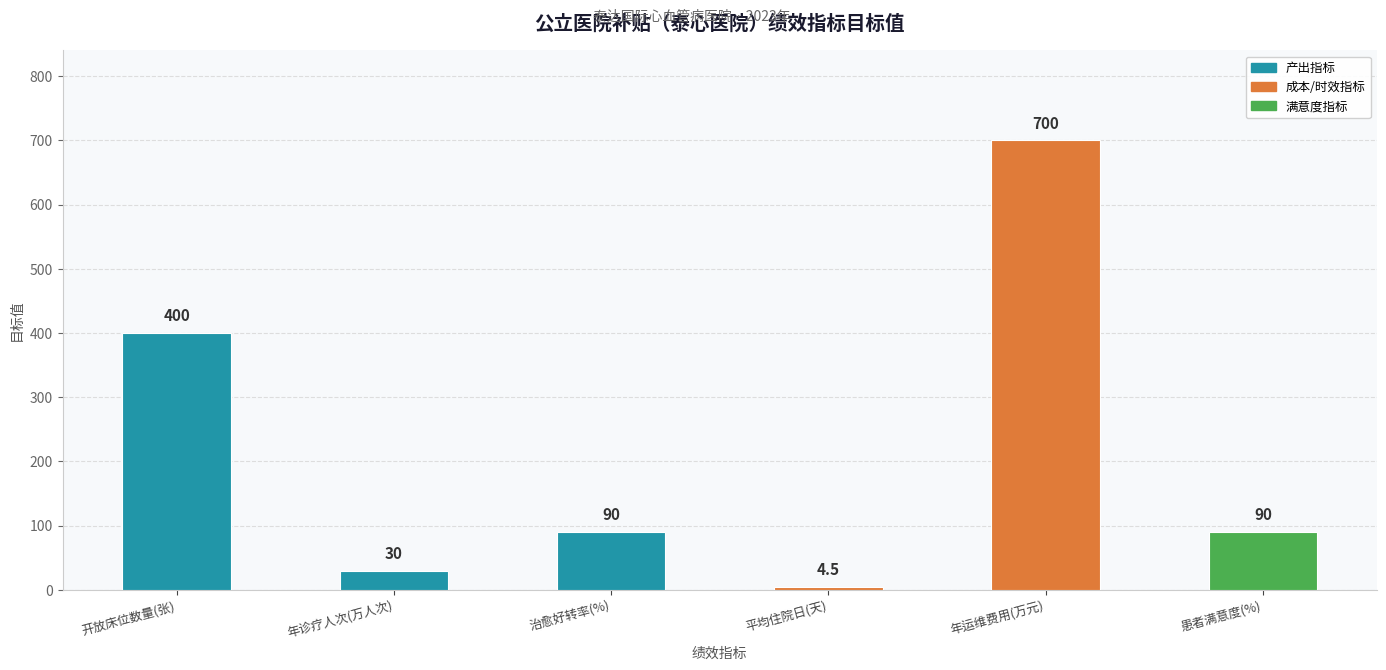

What is the smallest value displayed?

4.5